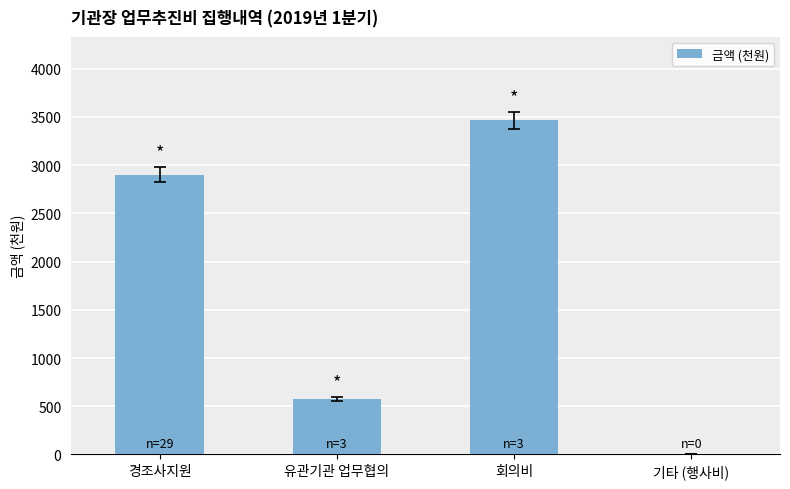

How many values are above zero?

3